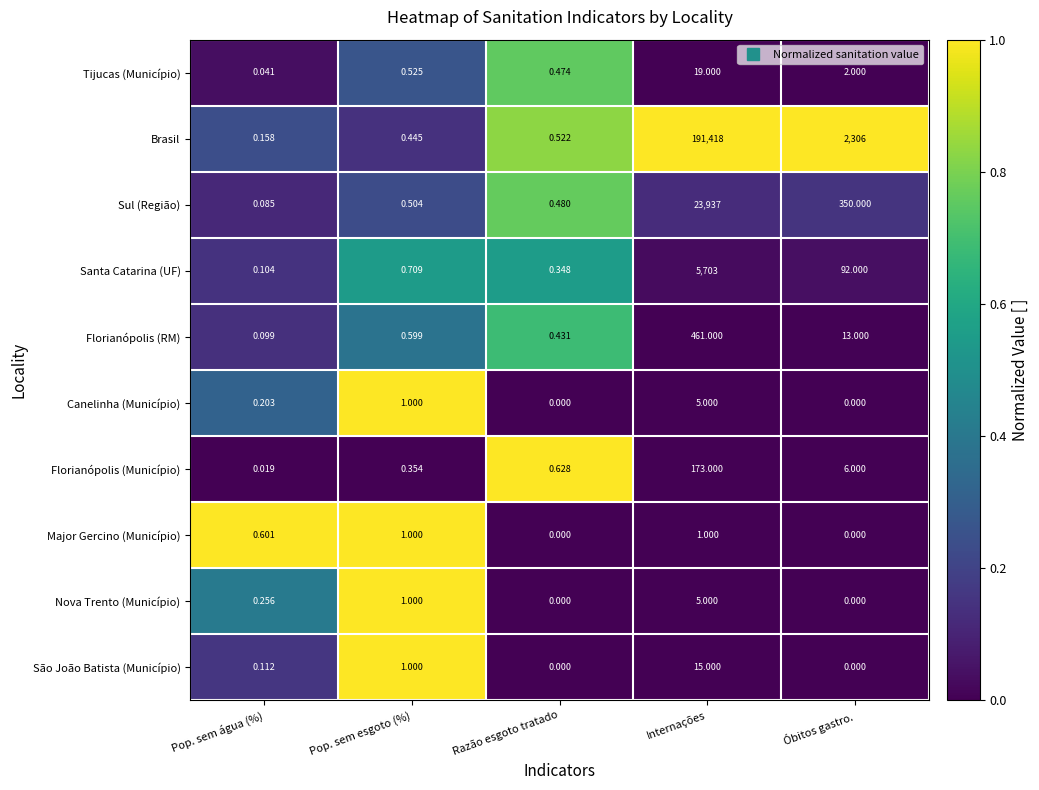

Which series changed the most between Pop. sem água (%) and Internações?

Brasil